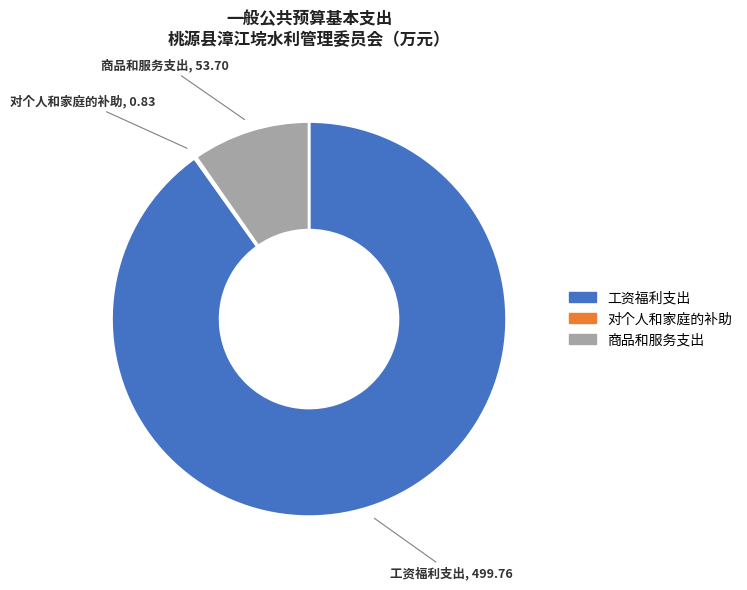

Is there any slice that represents more than half of the pie?

Yes